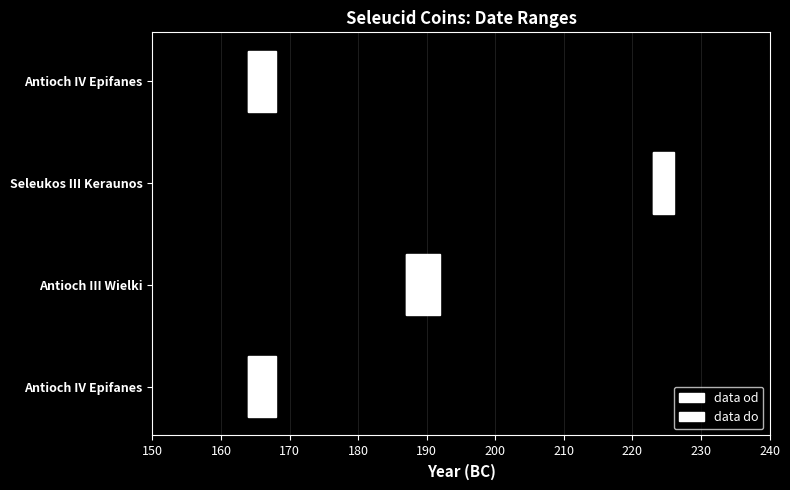

What is the difference between the maximum and minimum values in the data od series?

2.0